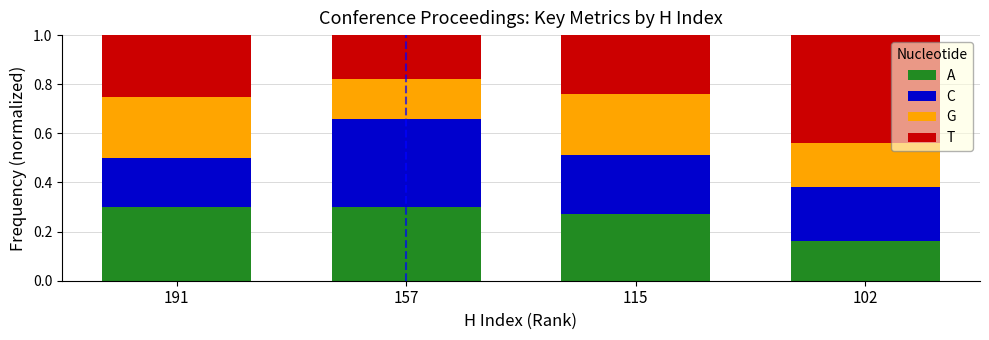

At which label does A reach its minimum?

102